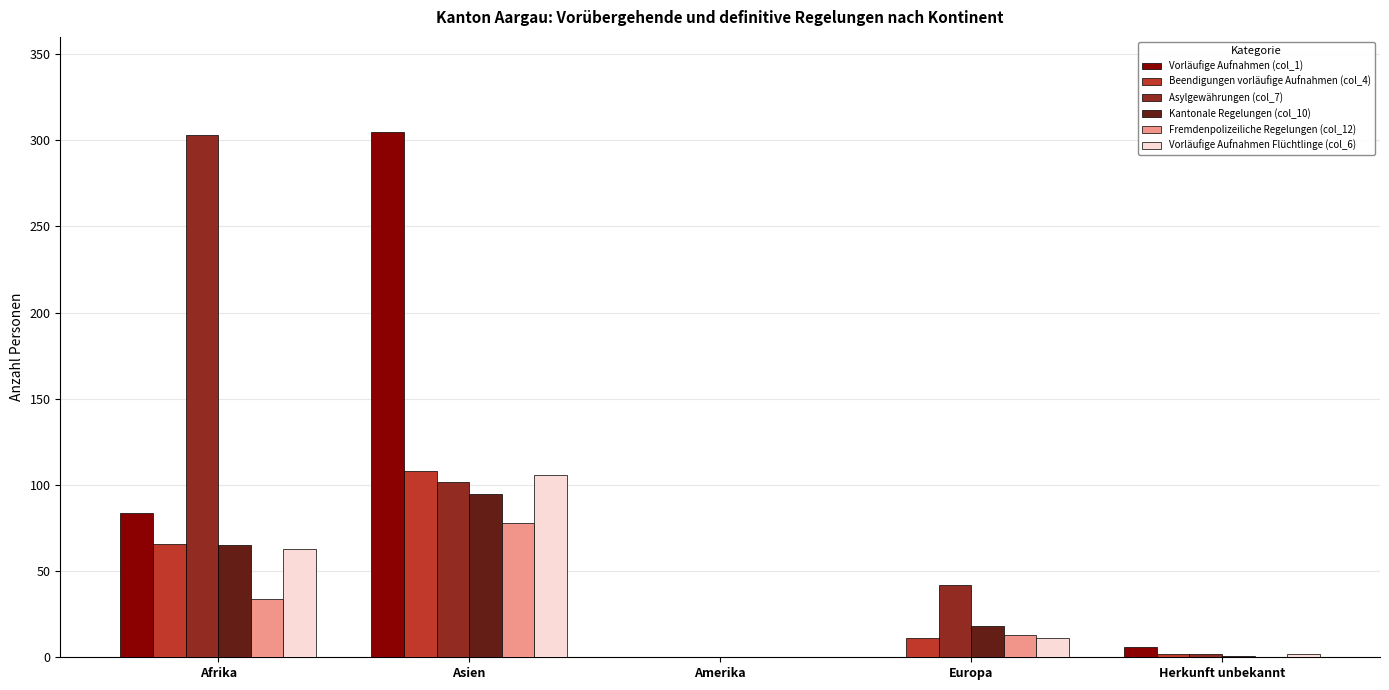

Are the bars horizontal?

No